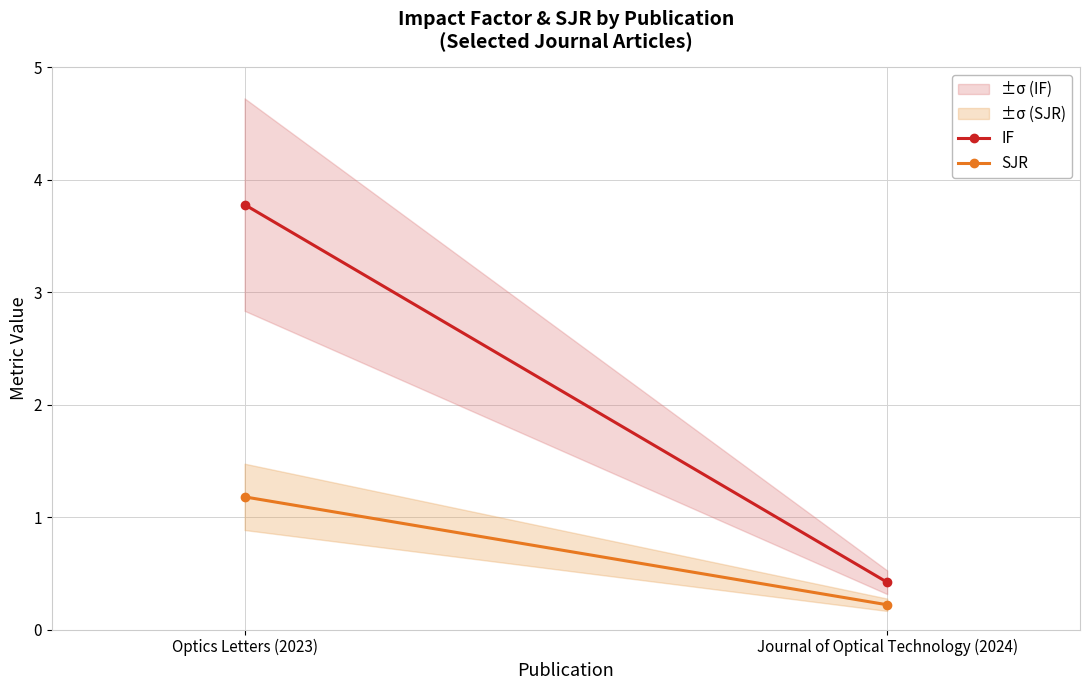

Rank the series by their maximum value, from highest to lowest.

IF, SJR